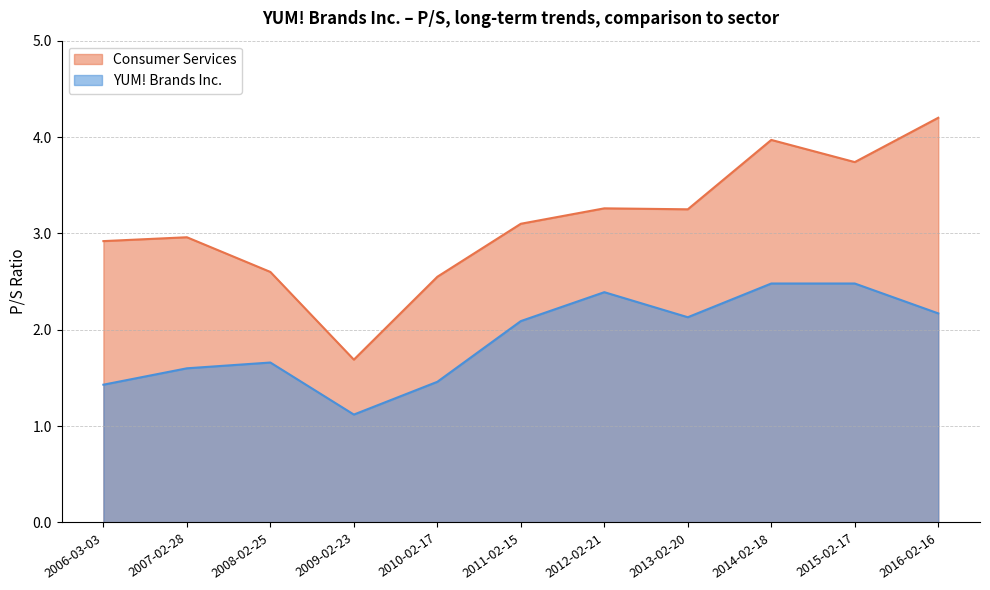

How many interior local peaks does the YUM! Brands Inc. series have?

2